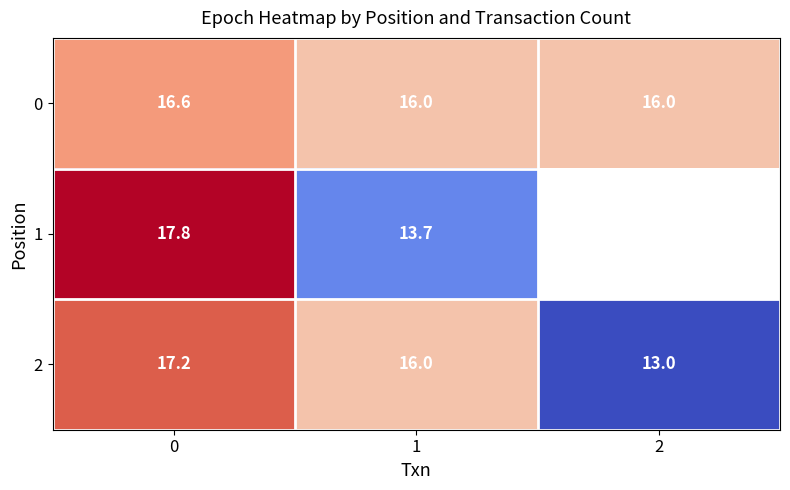

What is the sum of the 0 values at 0 and 1?

32.6